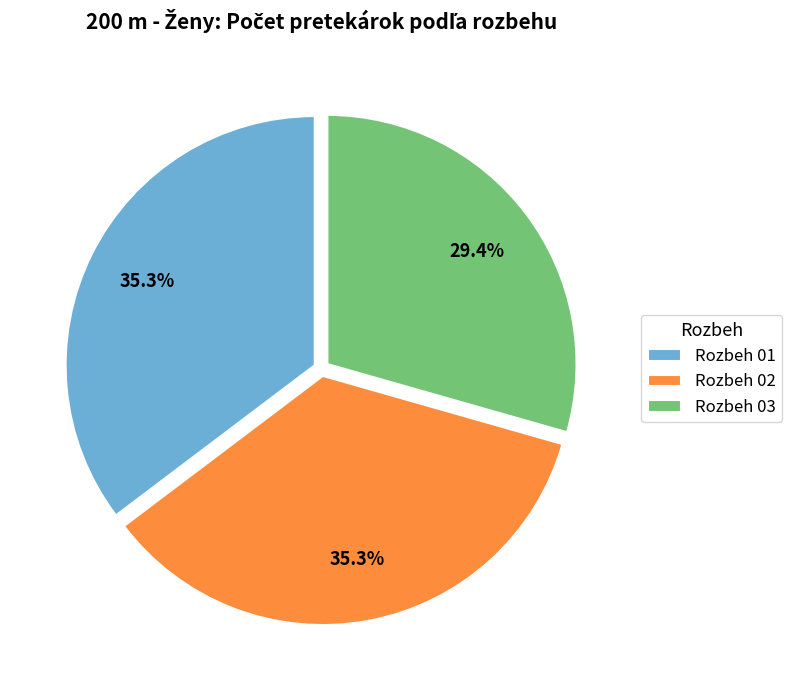

Is it true that Rozbeh 02 is 35% of the pie?

True